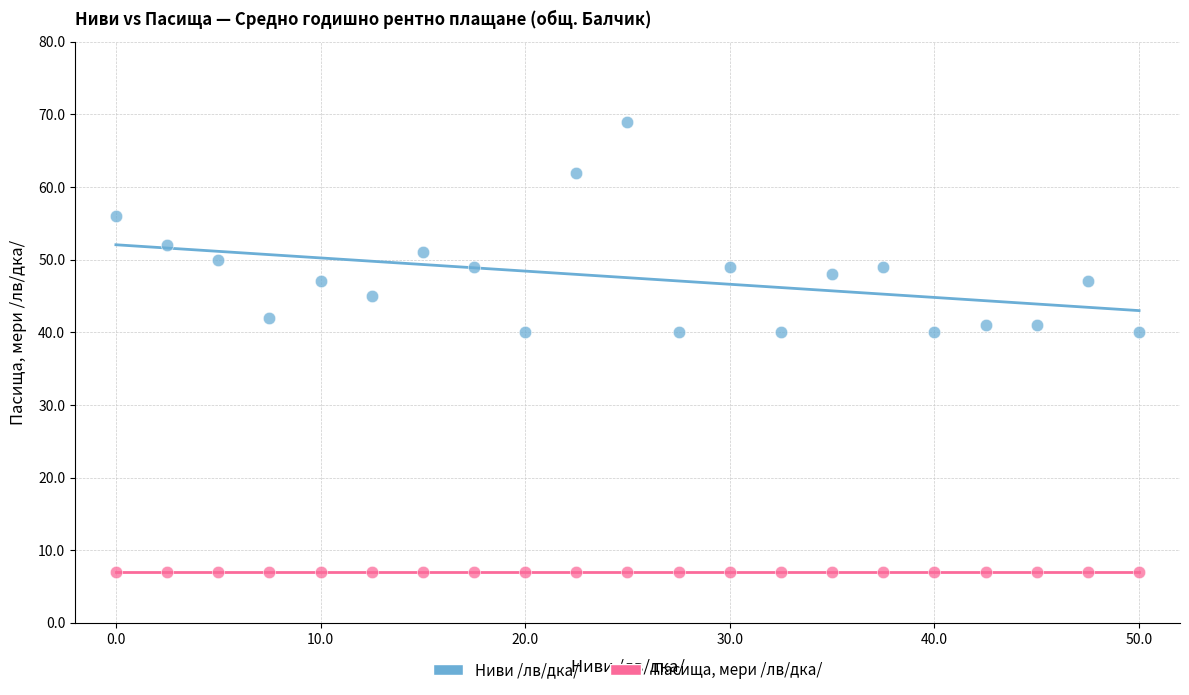

Which series contains the lowest Y value?

Пасища, мери /лв/дка/